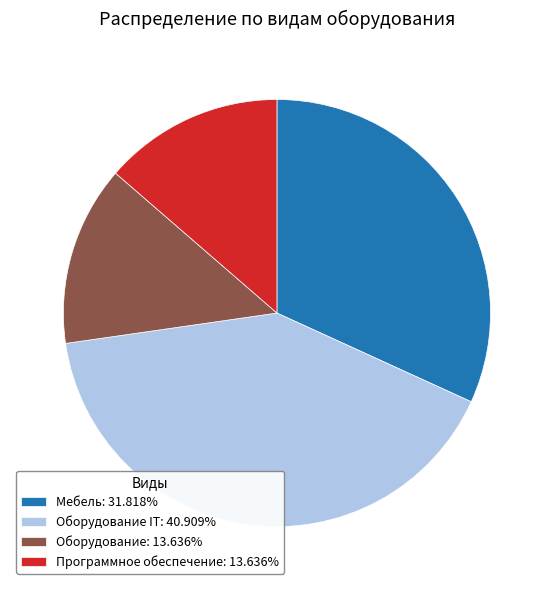

What is the ratio of the value at Программное обеспечение: 13.636% to the value at Оборудование: 13.636%?

1.0